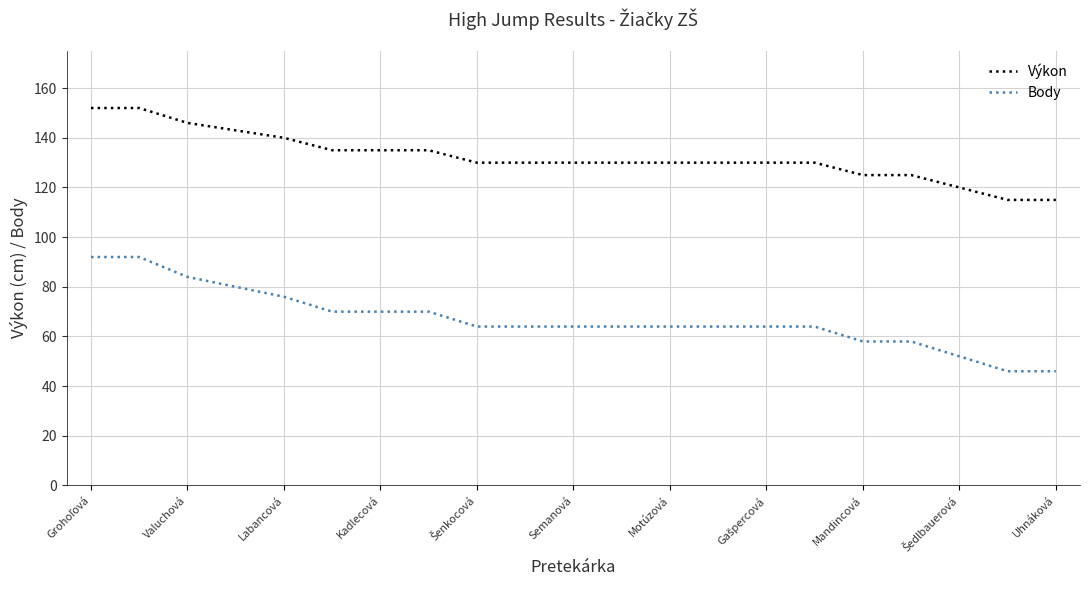

Which series has the largest total across all categories?

Výkon